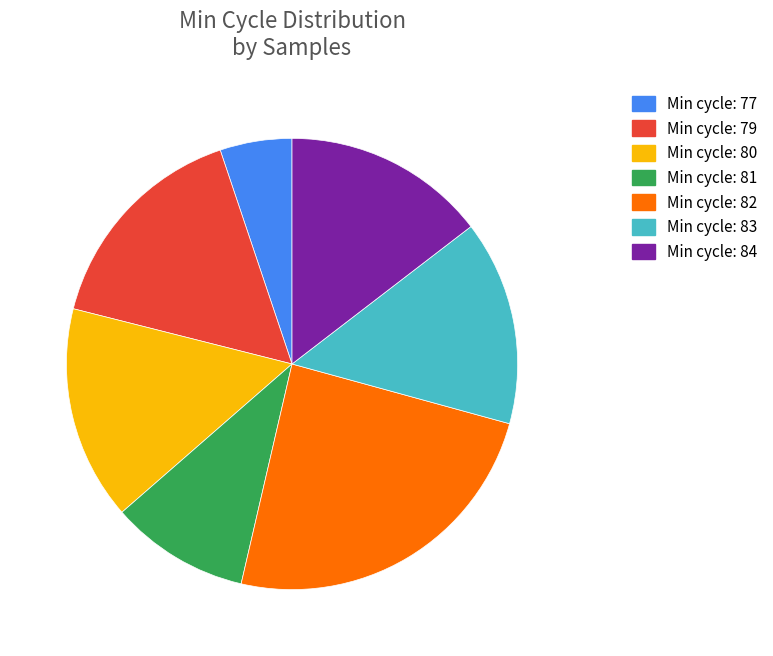

True or false: Min cycle: 83 accounts for 4% of the total.

False